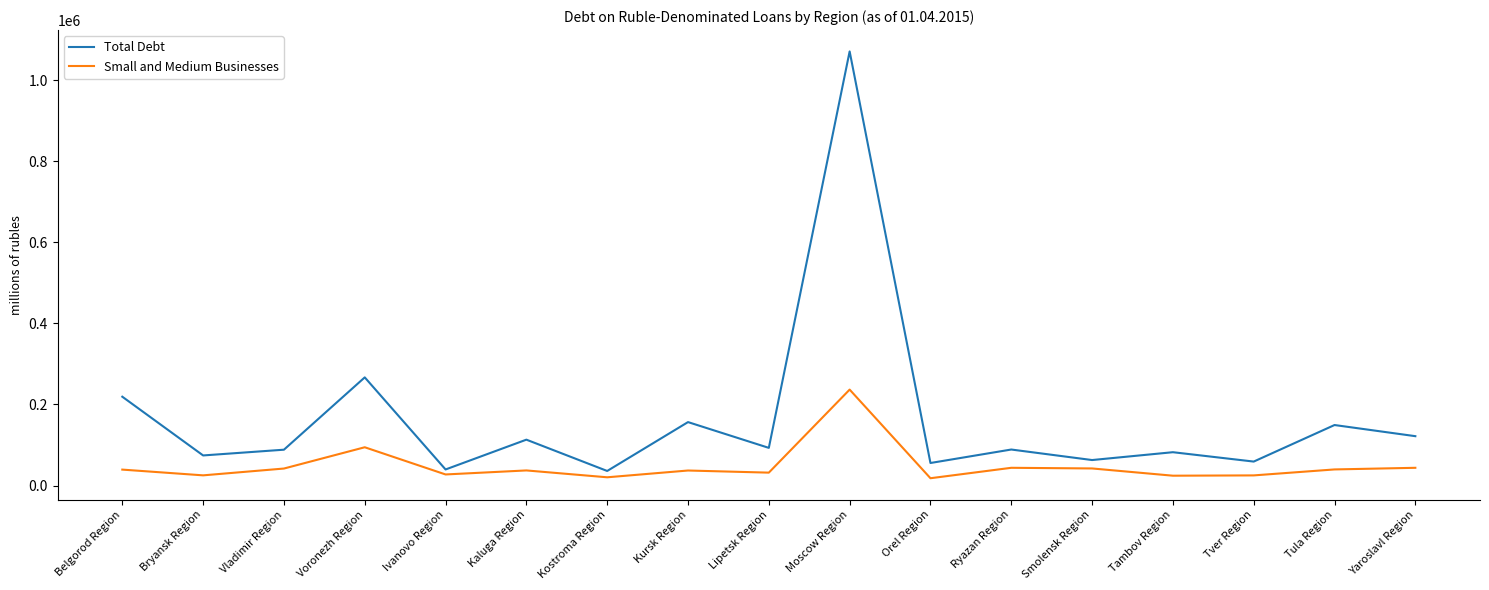

True or false: Small and Medium Businesses and Total Debt cross at least once.

False